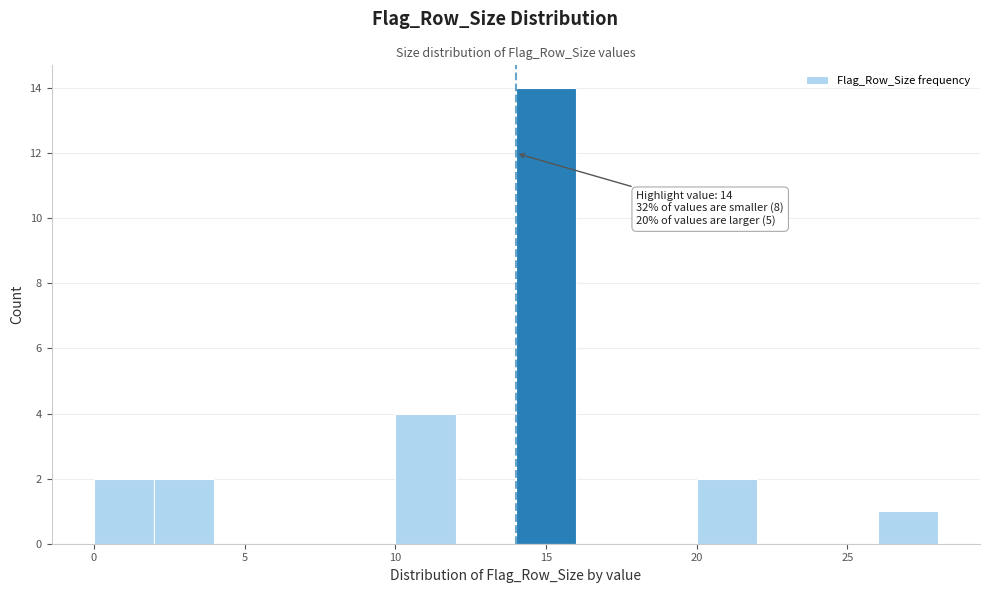

Which range on the x-axis has the tallest bar?

14 to 16